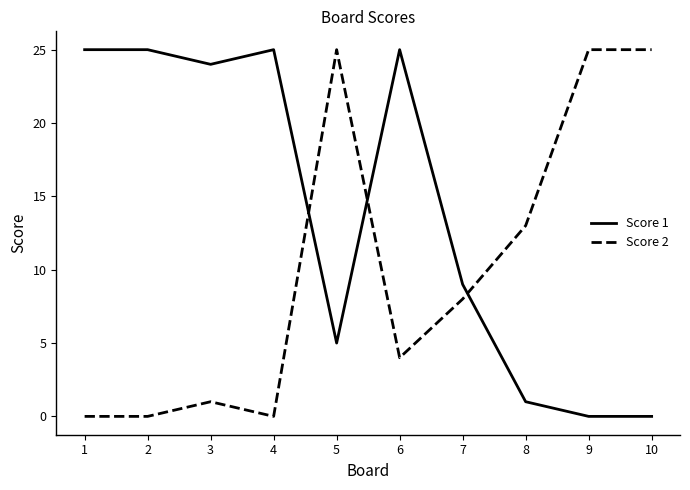

Between 5 and 8, which series saw the biggest shift?

Score 2